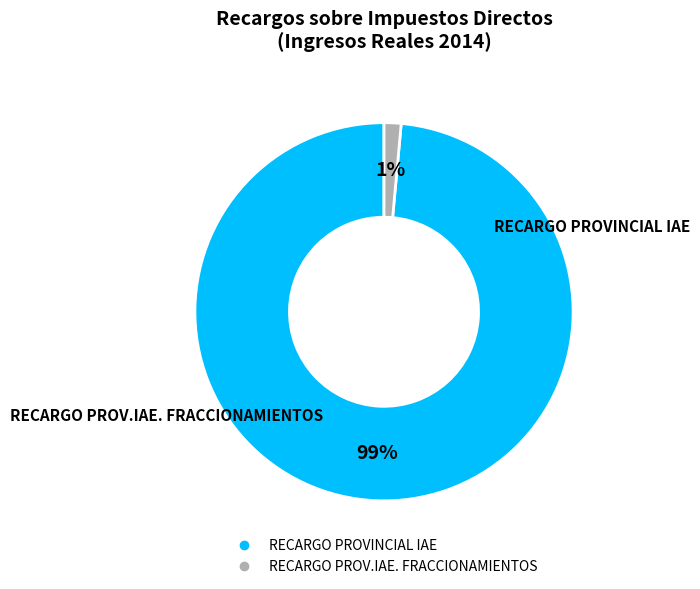

What is the majority slice?

RECARGO PROVINCIAL IAE